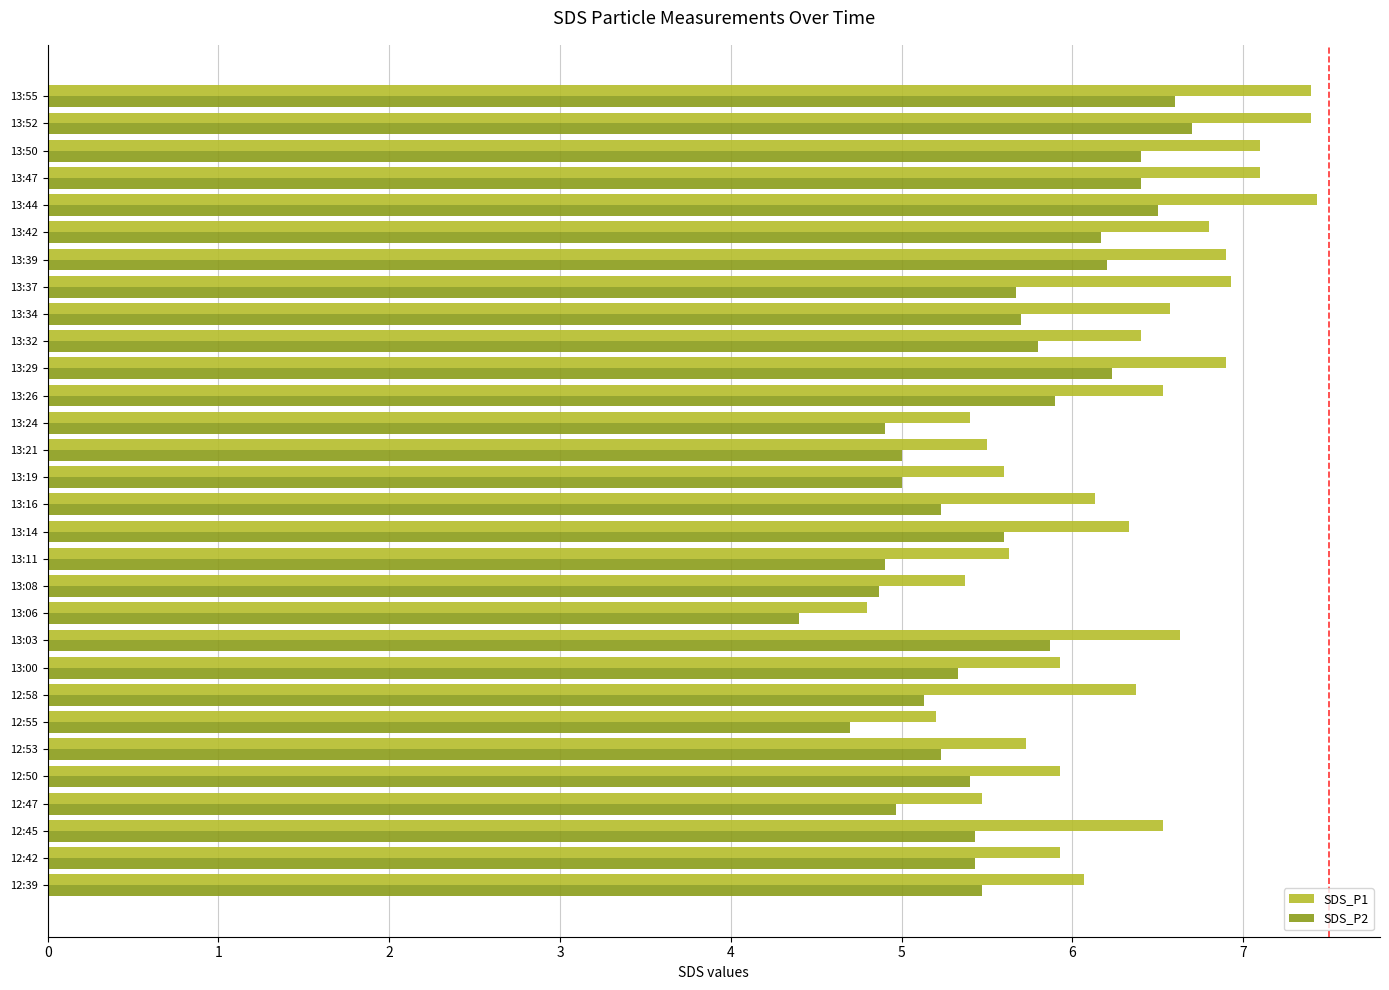

How many categories are shown in the chart?

30